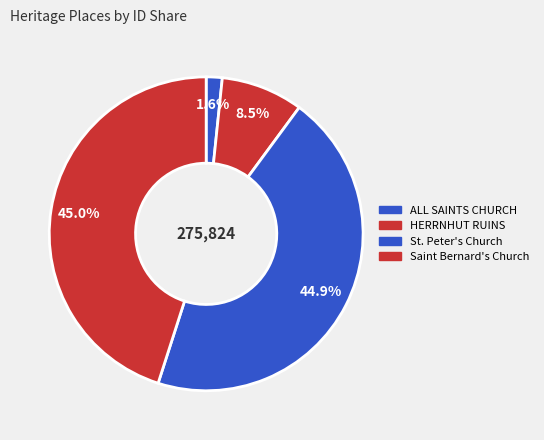

What percentage is the Saint Bernard's Church slice, to the nearest percent?

45%